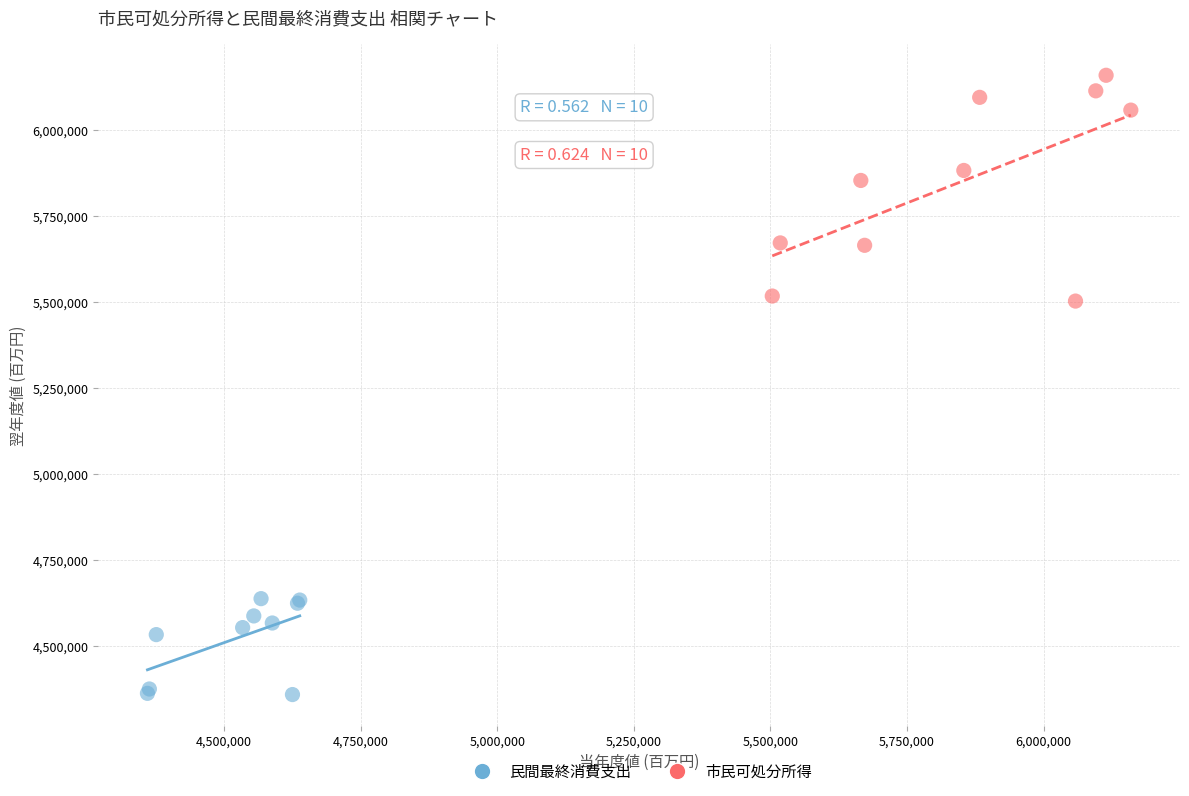

Which series has the widest spread of Y values?

市民可処分所得